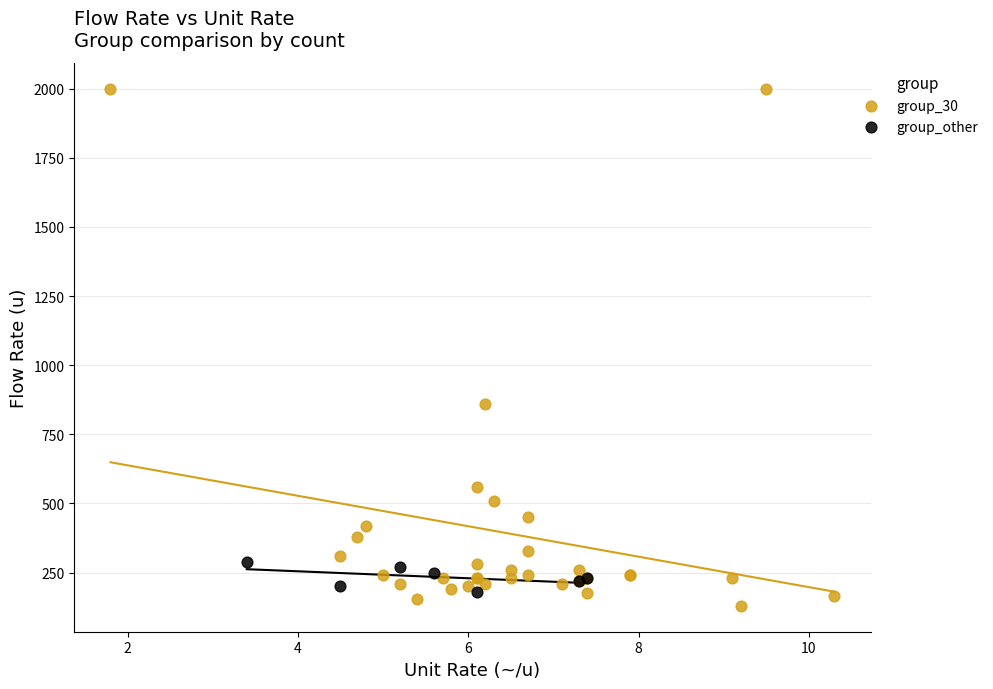

What are all the series names shown in the legend?

group_30, group_other